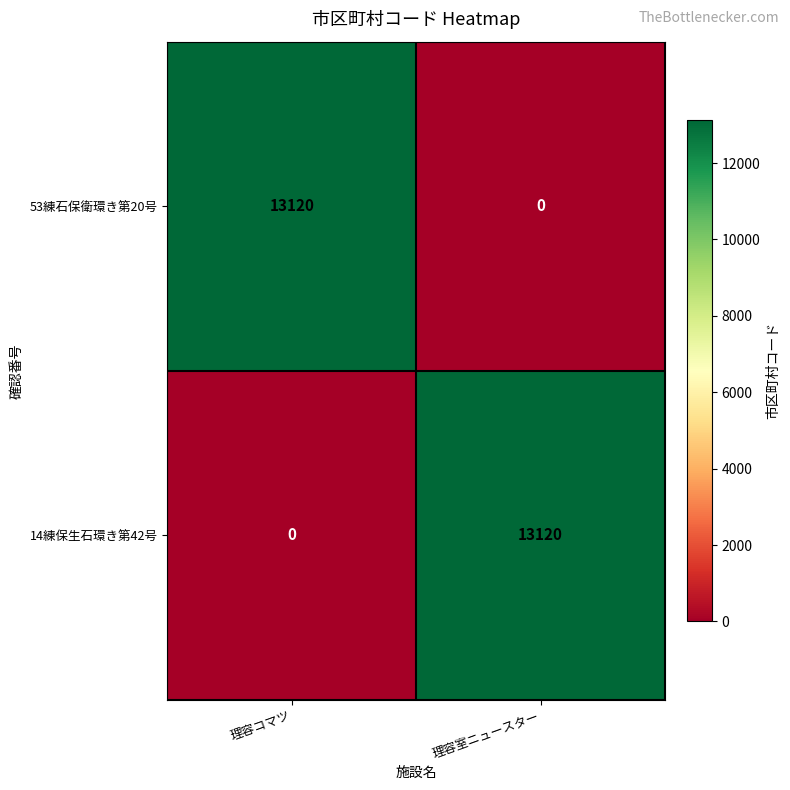

Is it true that 53練石保衛環き第20号 equals 13120 at 理容コマツ?

True